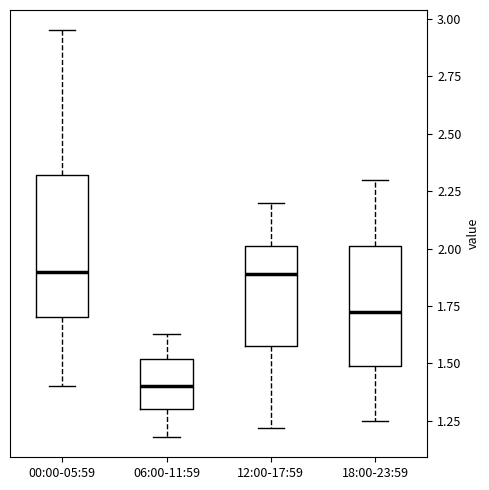

Reading left to right, read every box against the y-axis: the position of its median line, the range the box covers, and the ends of its whiskers. The values are not printed on the chart, so give them approximately, as read against the axis.

00:00-05:59: median 1.90, box 1.70 to 2.30, whiskers 1.40 to 2.95
06:00-11:59: median 1.40, box 1.30 to 1.50, whiskers 1.20 to 1.65
12:00-17:59: median 1.90, box 1.60 to 2.00, whiskers 1.20 to 2.20
18:00-23:59: median 1.75, box 1.50 to 2.00, whiskers 1.25 to 2.30